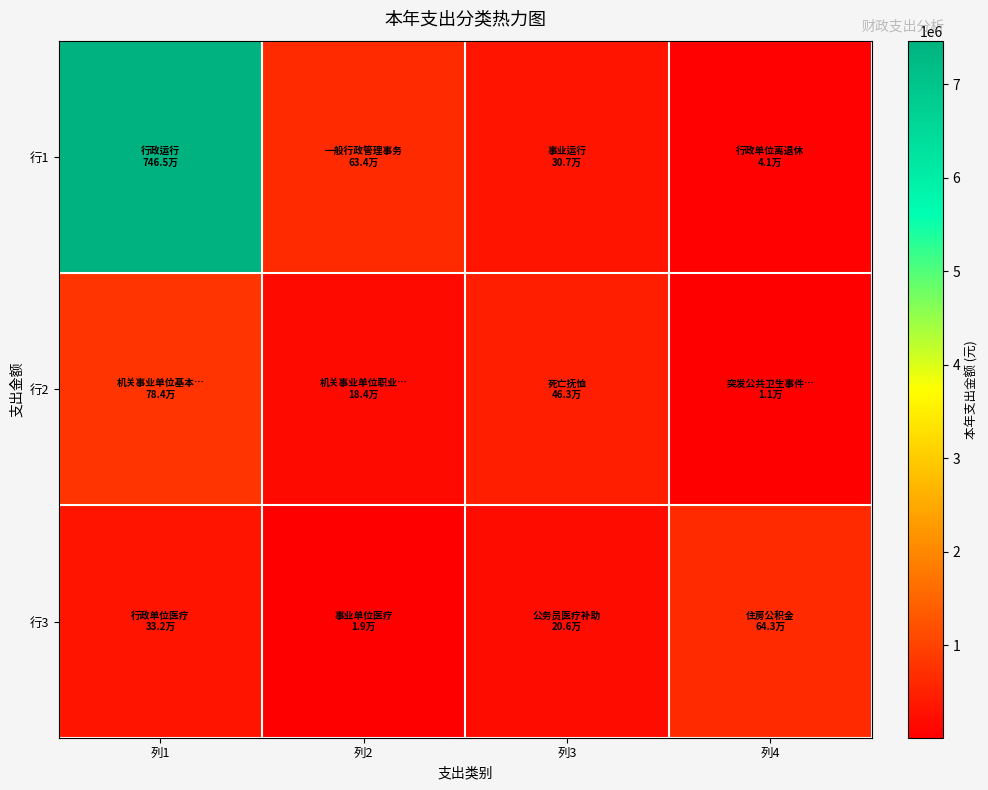

At which category is the sum across all series the highest?

列1